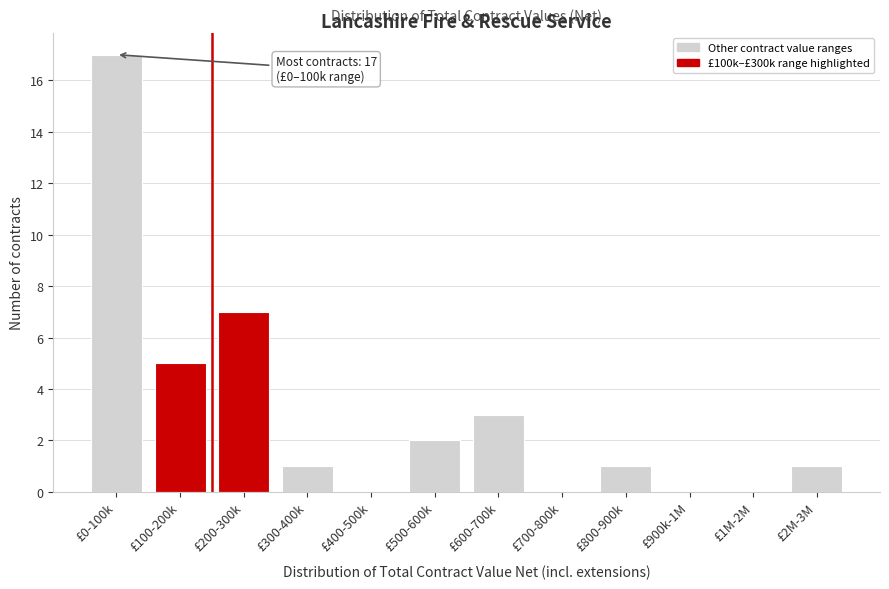

Reading left to right, extract all data points from this chart.

£0-100k=17	£100-200k=5	£200-300k=7	£300-400k=1	£400-500k=0	£500-600k=2	£600-700k=3	£700-800k=0	£800-900k=1	£900k-1M=0	£1M-2M=0	£2M-3M=1